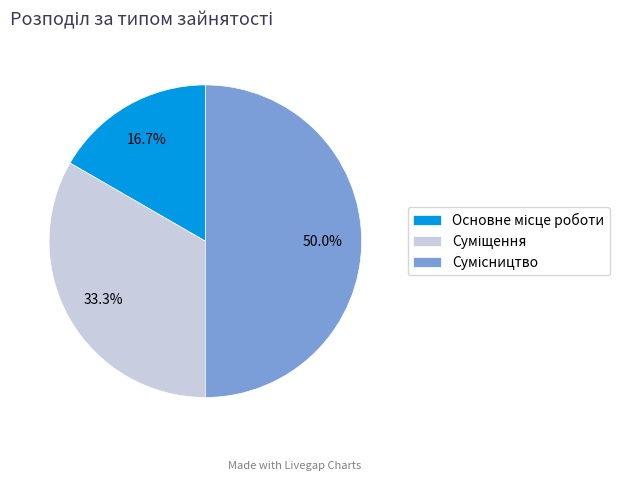

How many slices are in this pie chart?

3